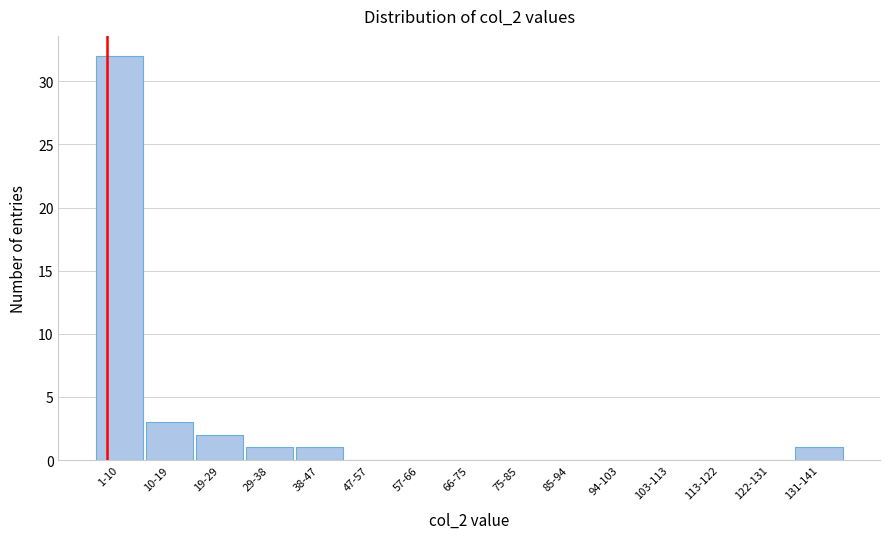

Reading left to right, list all the values displayed in this chart.

1-10=32	10-19=3	19-29=2	29-38=1	38-47=1	47-57=0	57-66=0	66-75=0	75-85=0	85-94=0	94-103=0	103-113=0	113-122=0	122-131=0	131-141=1